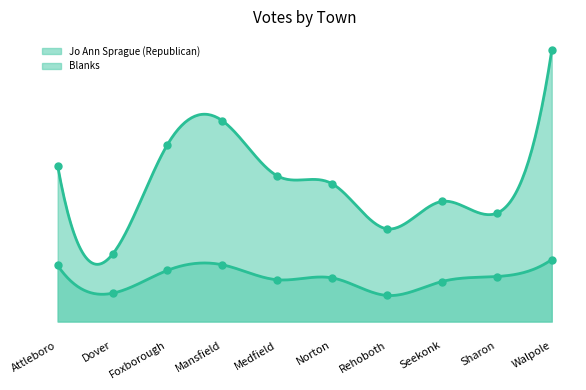

What are all the series names shown in the legend?

Jo Ann Sprague (Republican), Blanks